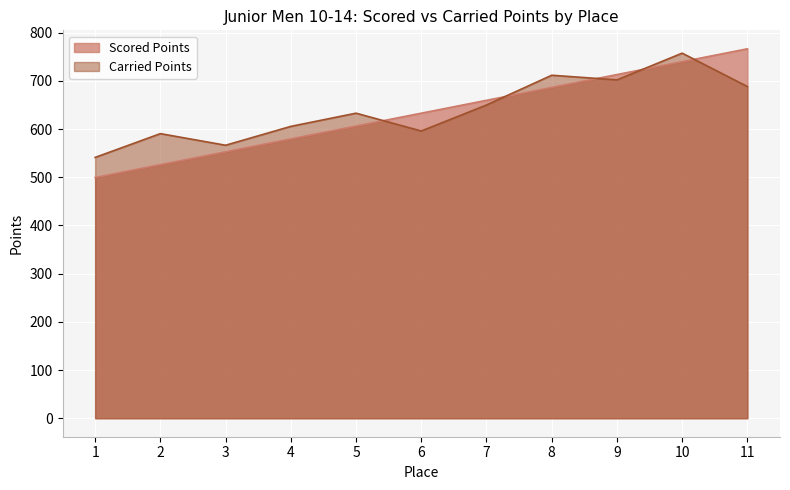

Reading left to right, transcribe all the data shown in this chart.

Scored Points: 1=499.4	2=526.2	3=552.9	4=579.6	5=606.3	6=633.0	7=659.7	8=686.5	9=713.2	10=739.9	11=766.6
Carried Points: 1=541.2	2=590.6	3=566.5	4=605.6	5=633.0	6=596.1	7=650.0	8=711.8	9=702.1	10=757.6	11=688.3